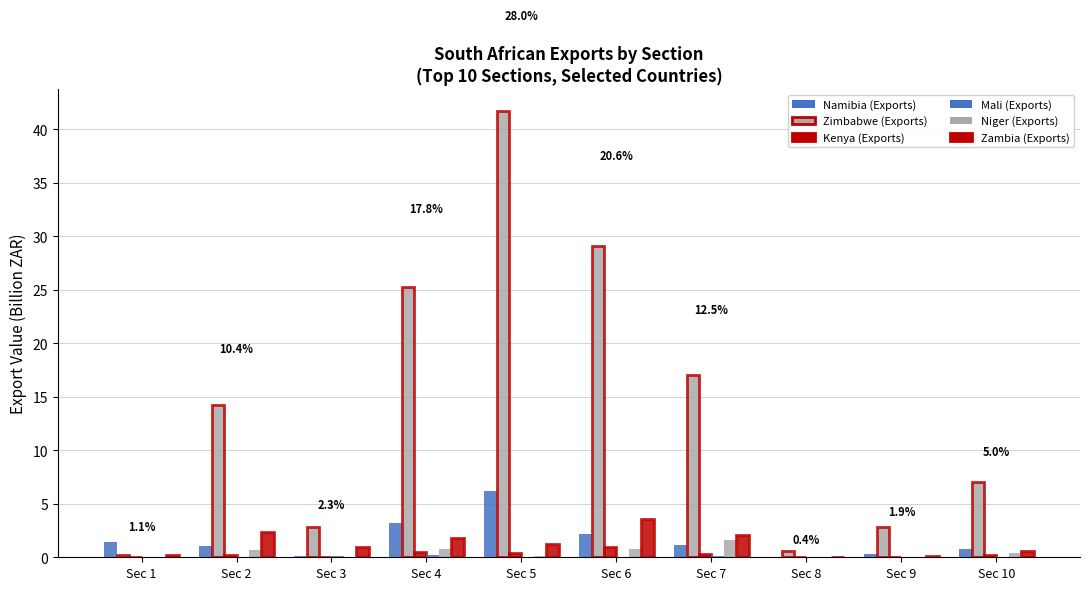

Which category has the highest value across all series?

Sec 5